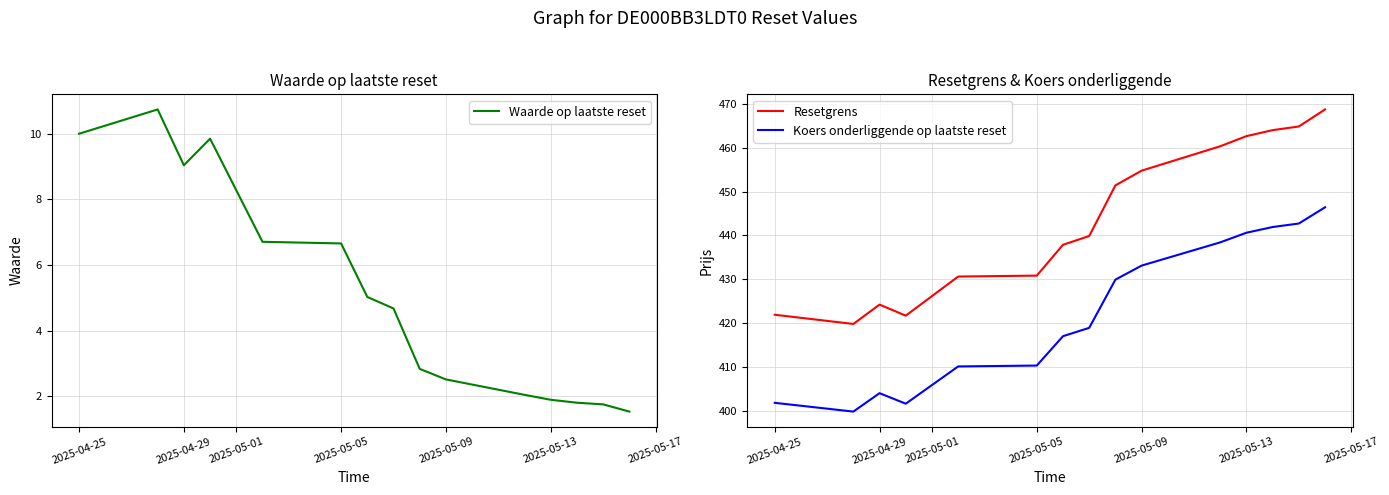

Does the chart display data point markers on the line(s)?

No